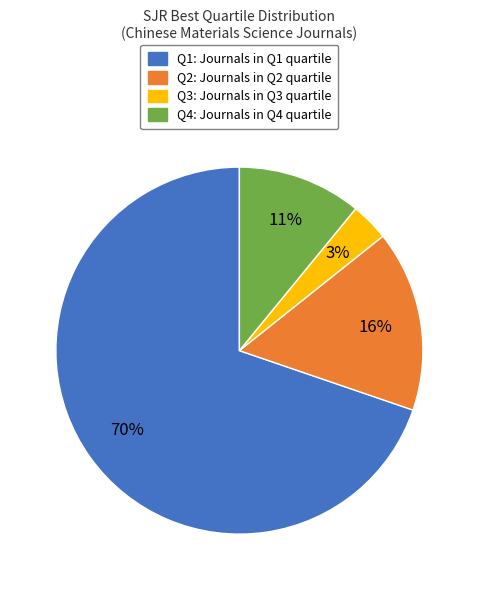

What is the smallest slice in the pie chart?

Q3